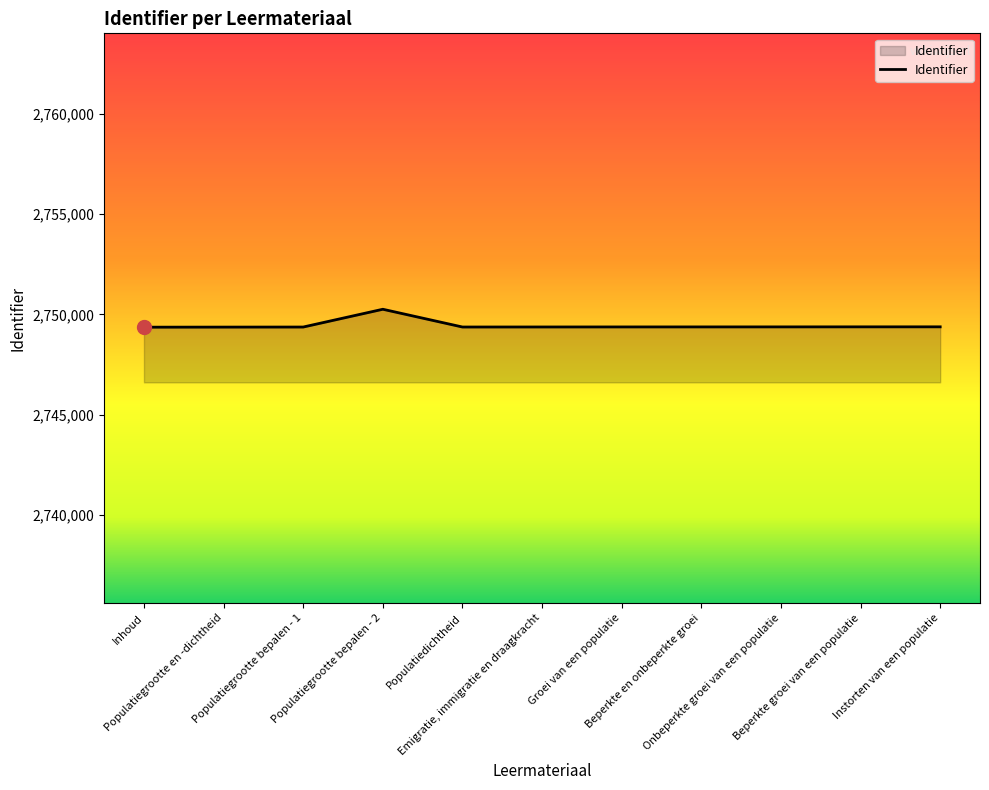

Does the chart have visible grid lines?

No